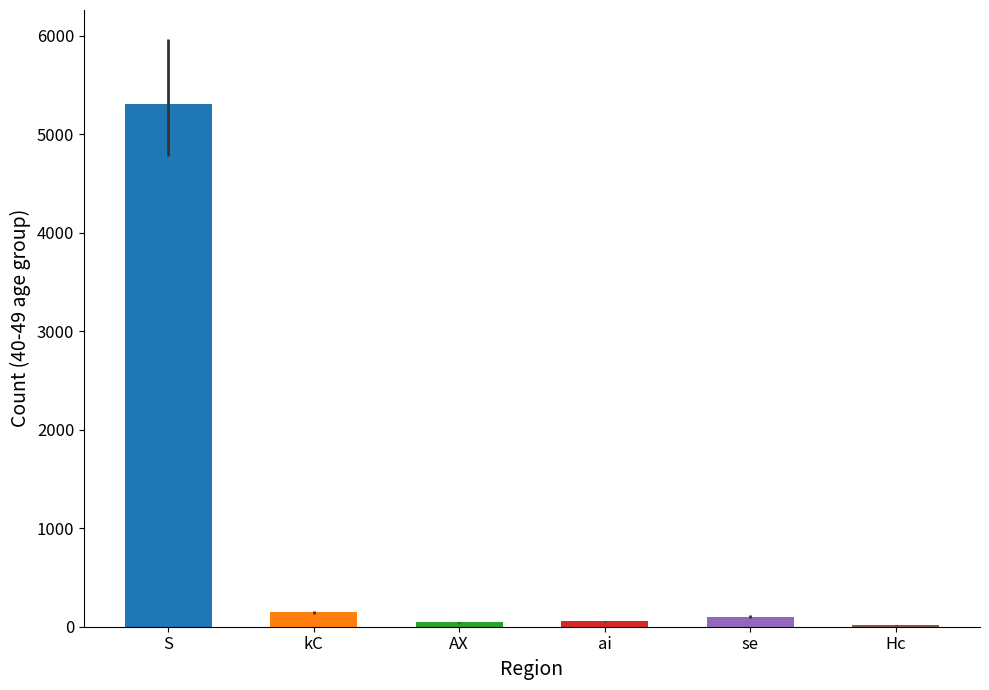

Is it true that the value at S is 2682?

False